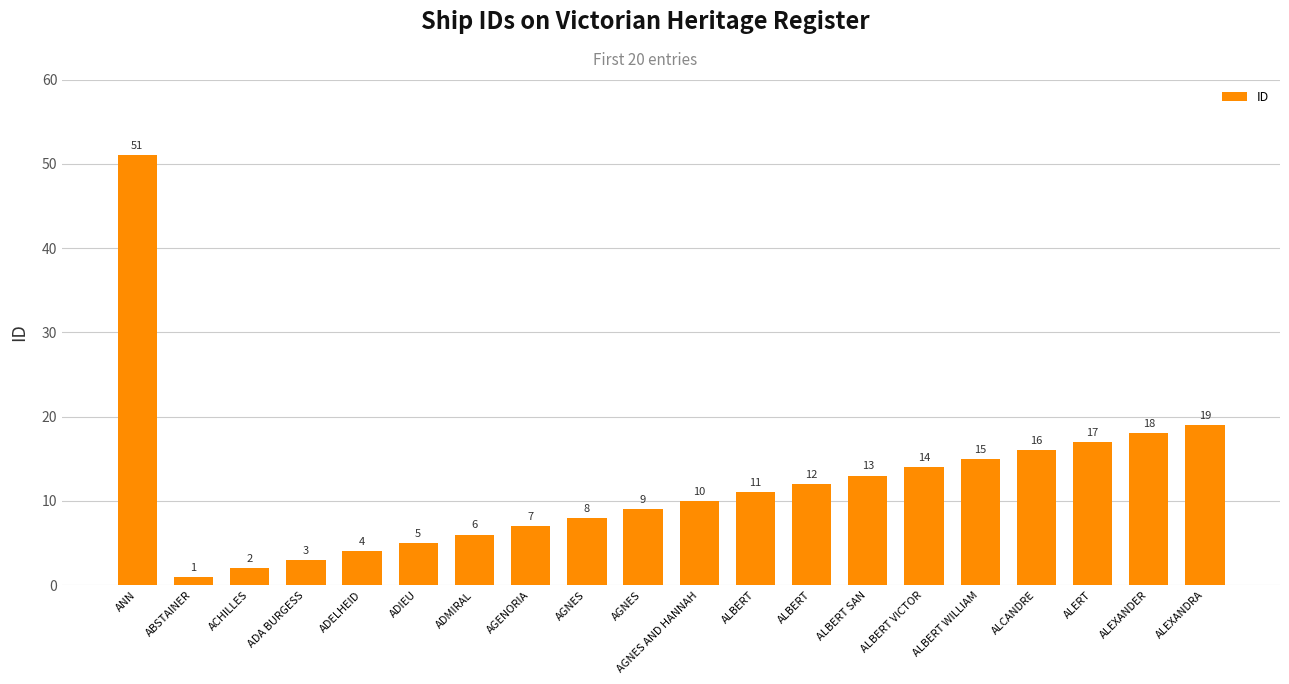

Between AGNES and ABSTAINER, which is larger?

AGNES